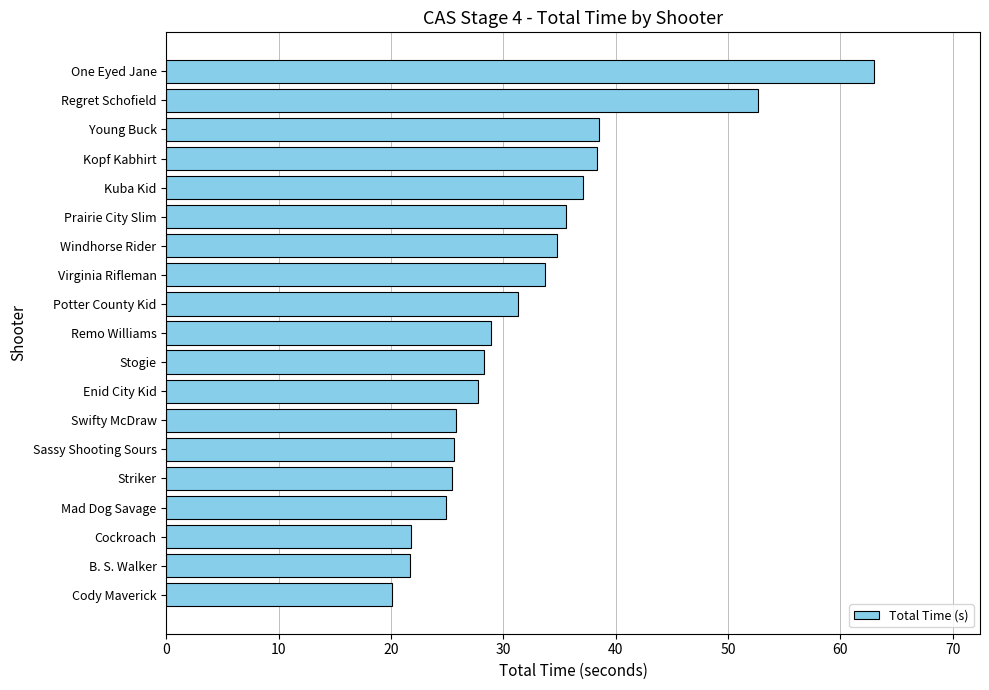

The value at Enid City Kid is 47.9. True or false?

False